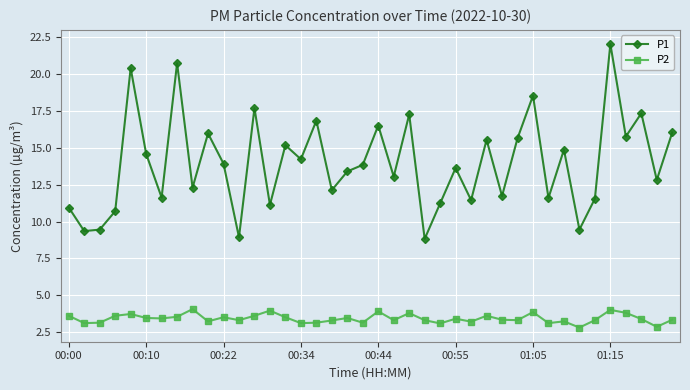

What is the highest value of the P1 series?

22.1